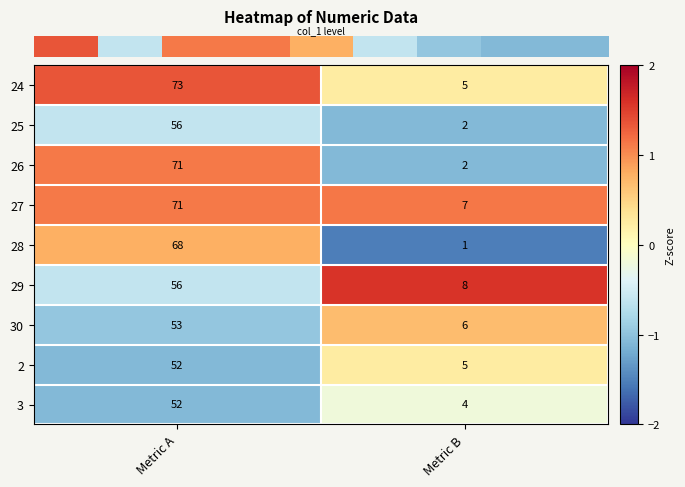

How many distinct data groups are displayed?

9